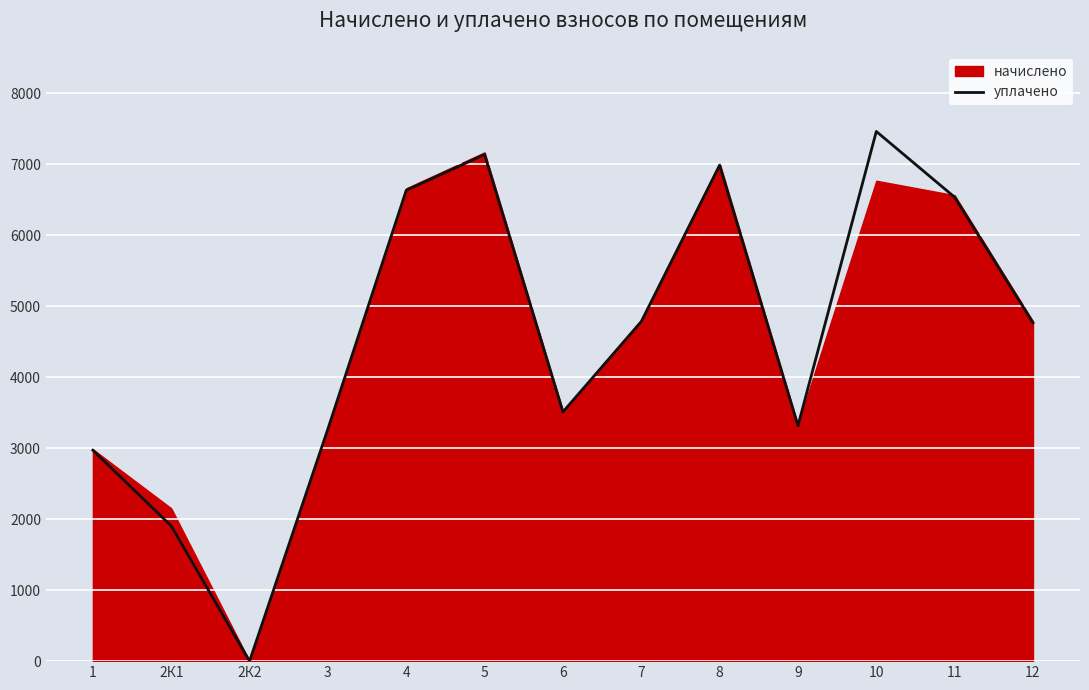

The value of уплачено at 12 is 4767.4. True or false?

True